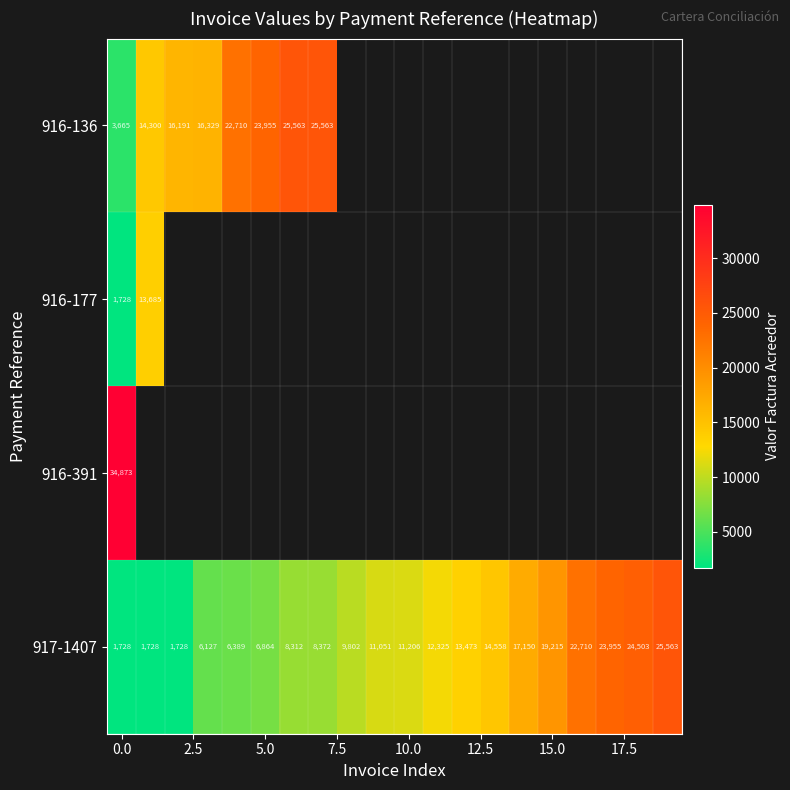

True or false: 917-1407 has a value of 5050 at 10.0.

False